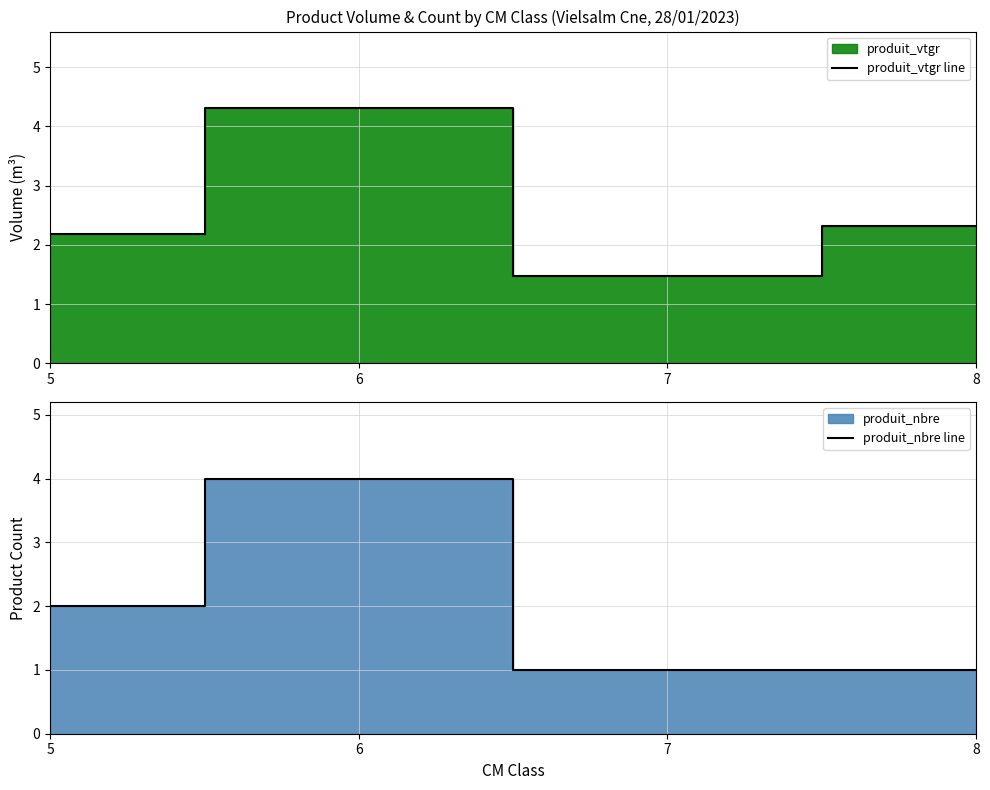

What is the difference between the maximum and minimum values in the produit_nbre line series?

3